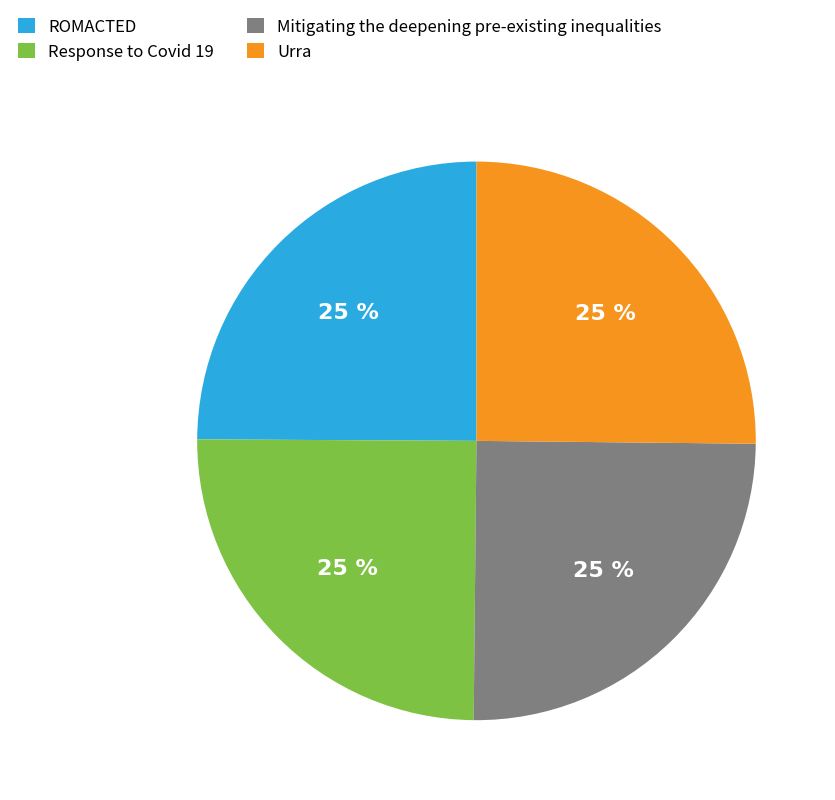

To the nearest percent, what portion does Urra represent?

25%